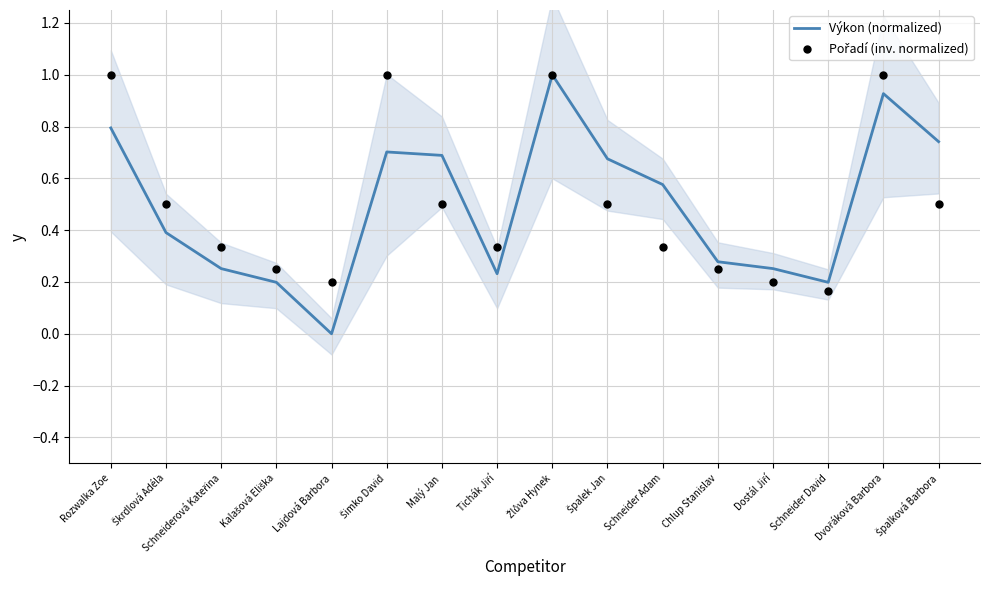

Which series contains the lowest Y value?

Výkon (normalized)